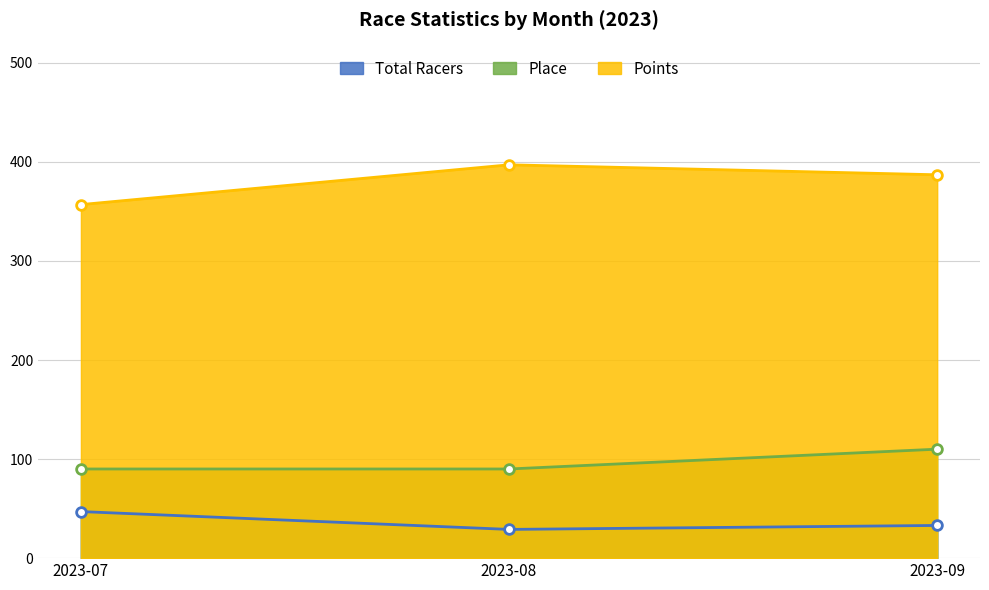

What is the approximate value of Total Racers at 2023-08?

29.0